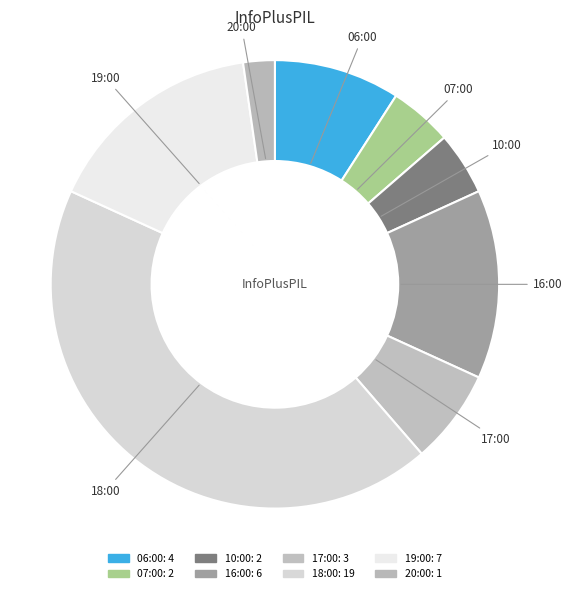

Rank the categories by value from lowest to highest.

20:00, 07:00, 10:00, 17:00, 06:00, 16:00, 19:00, 18:00